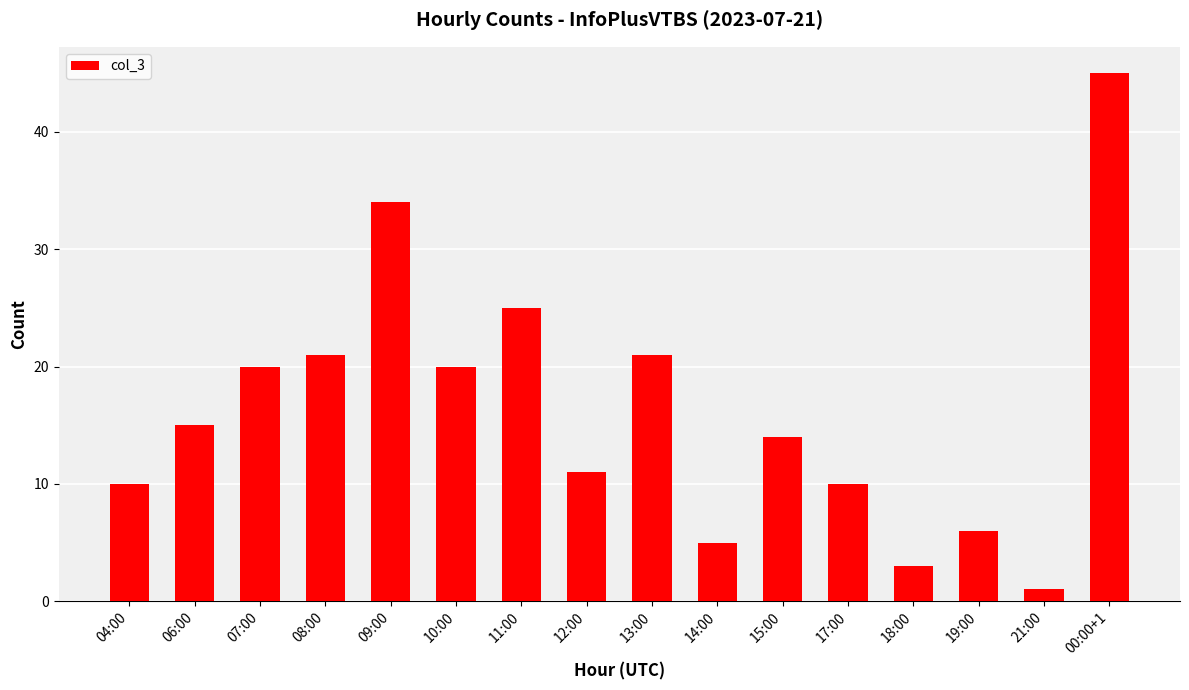

Which category has the highest value across all series?

00:00+1